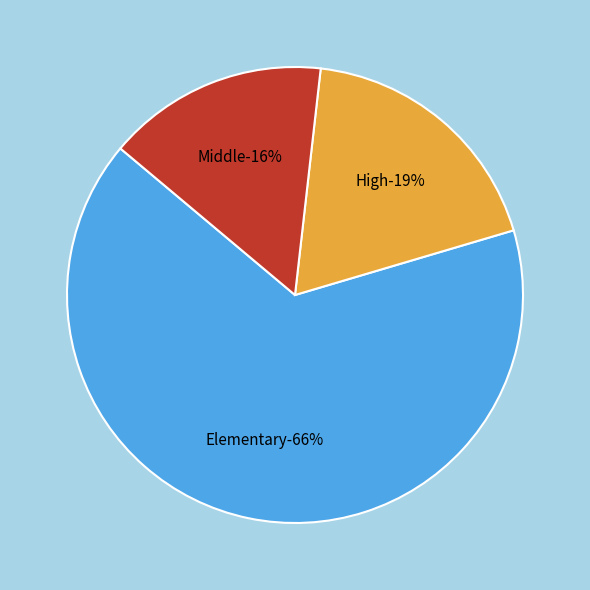

How many segments does this pie chart have?

3